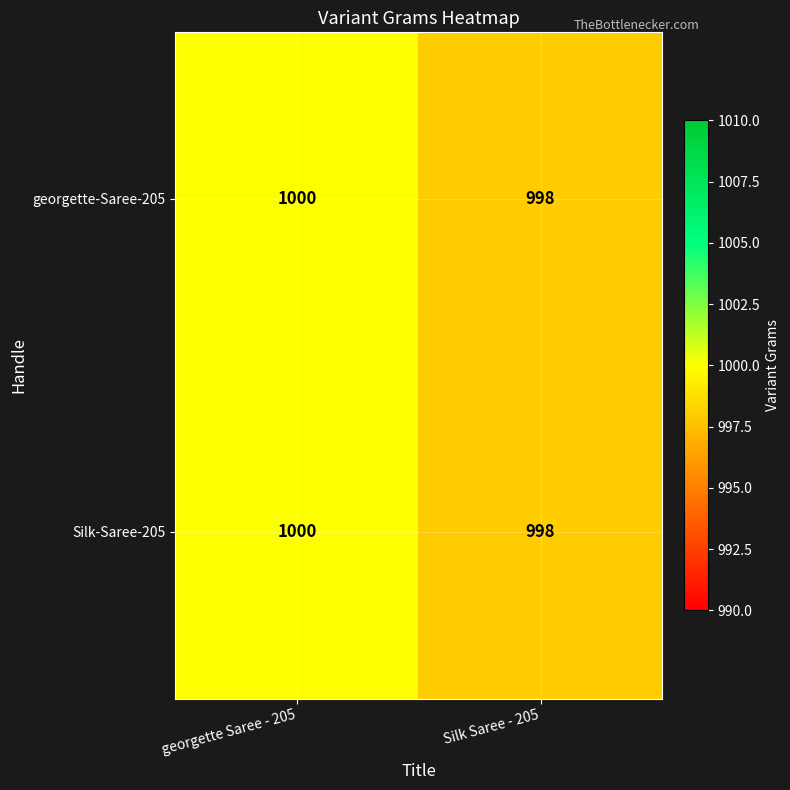

Count the number of categories in the chart.

2